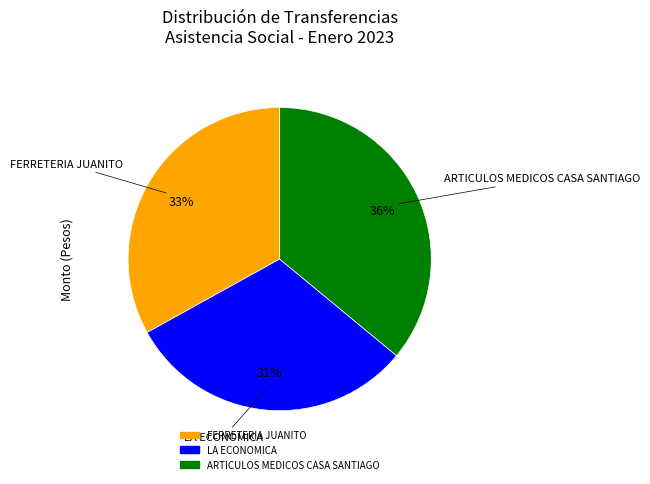

To the nearest percent, what is the difference between the LA ECONOMICA and ARTICULOS MEDICOS CASA SANTIAGO slice percentages?

5%